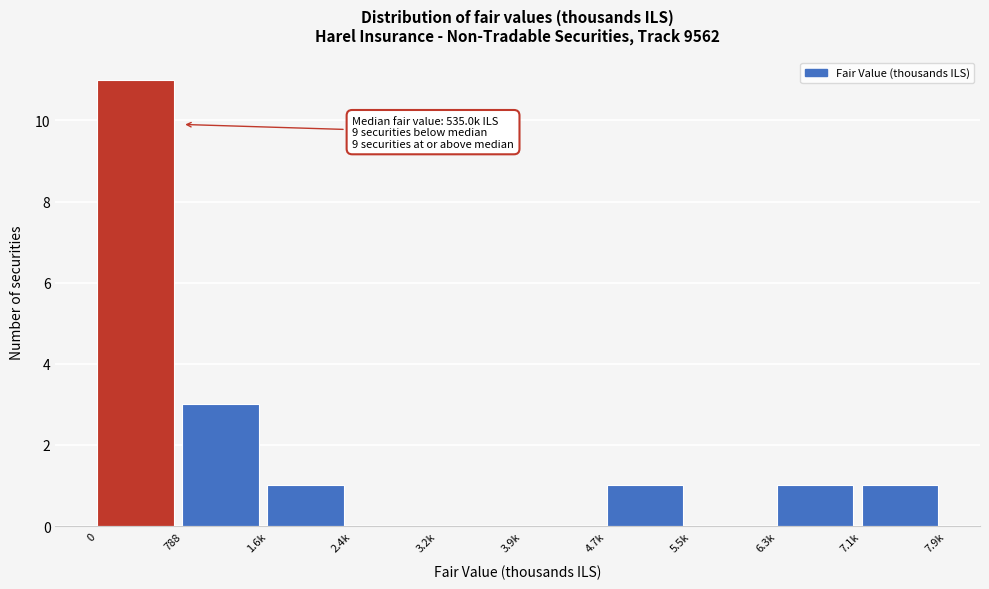

Reading left to right, transcribe all the data shown in this chart.

0=11	788=3	1.6k=1	2.4k=0	3.2k=0	3.9k=0	4.7k=1	5.5k=0	6.3k=1	7.1k=1